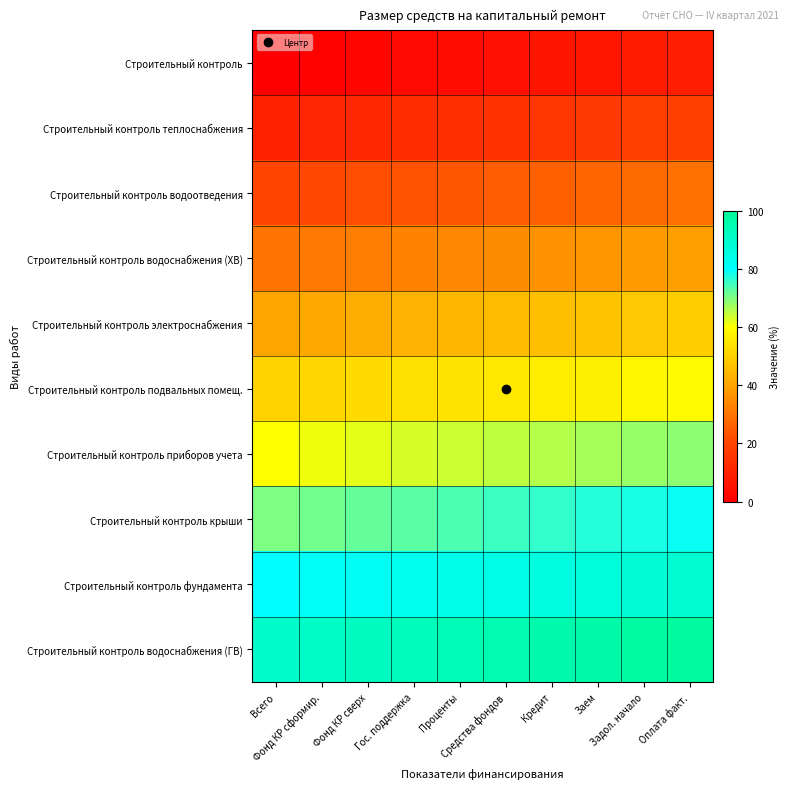

How many series are shown in this chart?

10